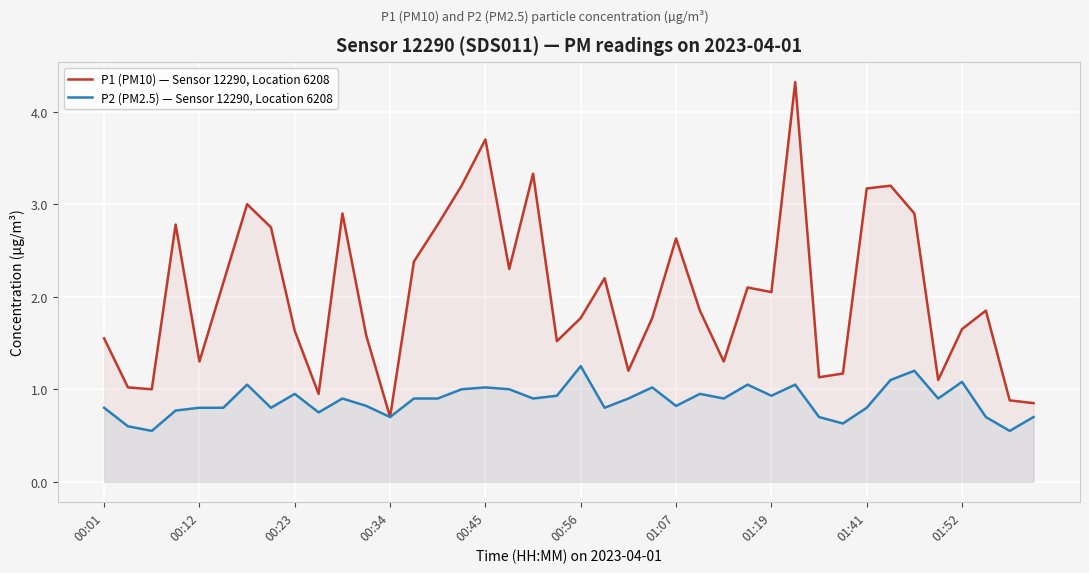

True or false: P2 (PM2.5) — Sensor 12290, Location 6208 and P1 (PM10) — Sensor 12290, Location 6208 intersect in this chart.

False